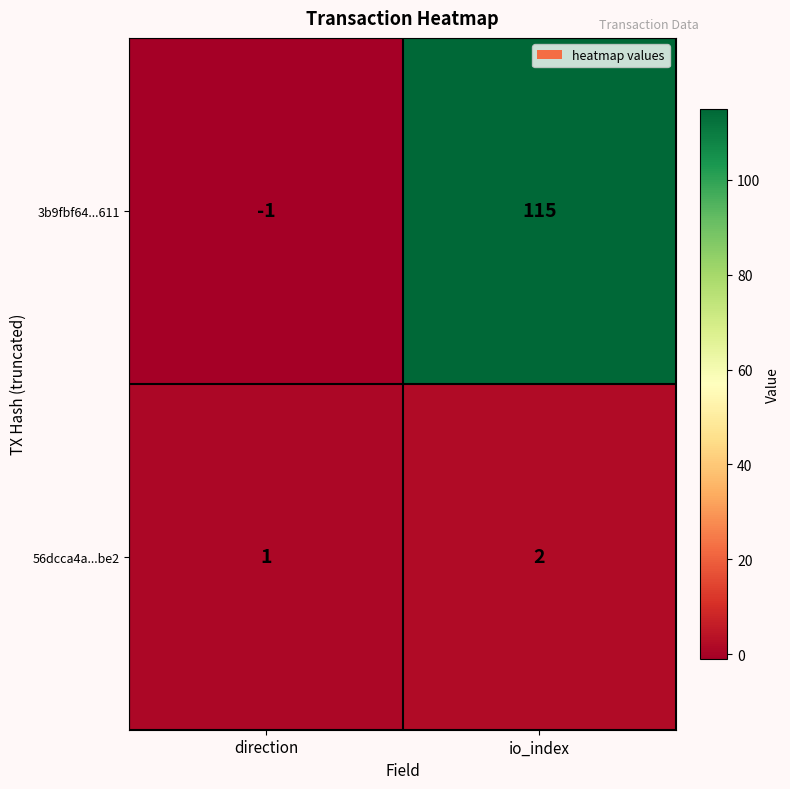

At which label is 56dcca4a...be2 closest to 1?

direction